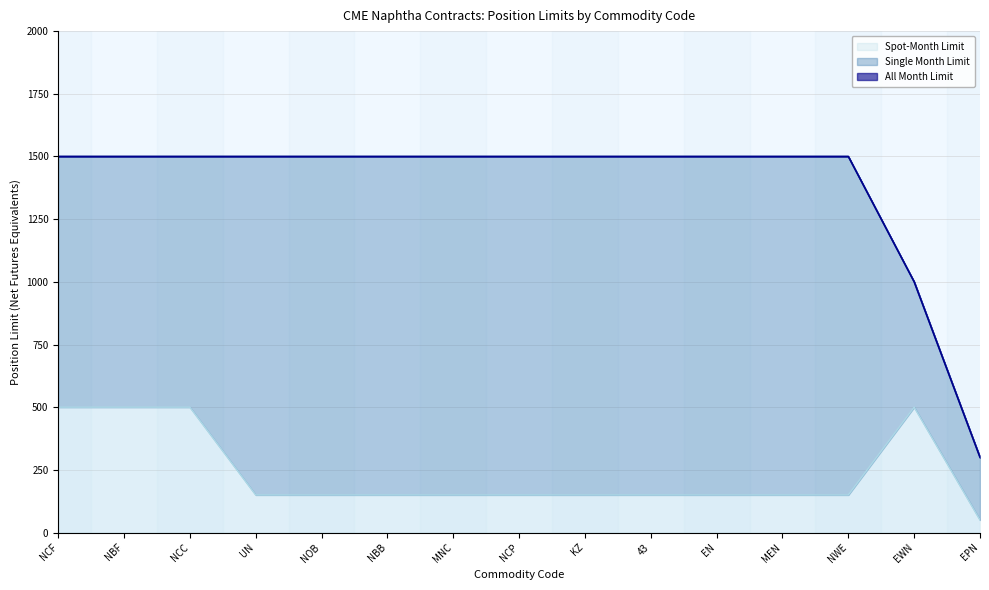

What is the maximum value shown in the chart?

1500